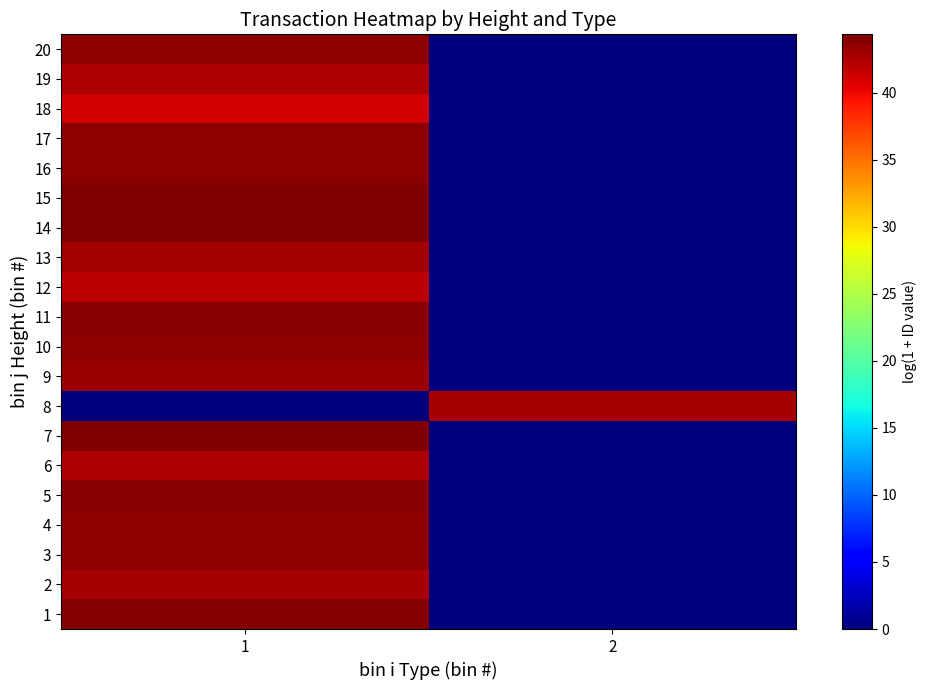

Which label corresponds to the smallest value in the chart?

2